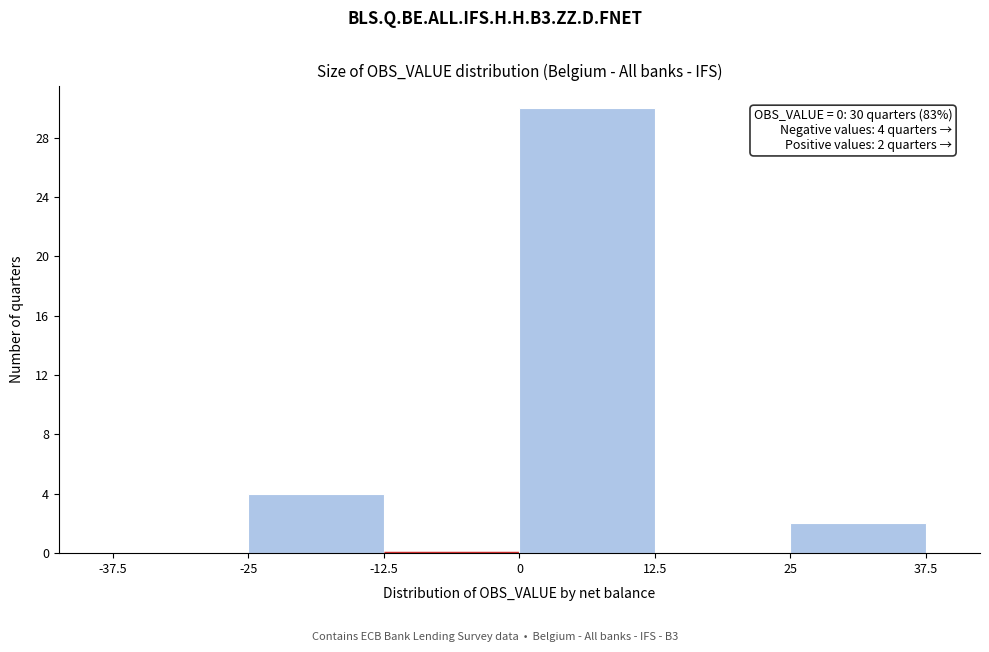

Which range on the x-axis has the tallest bar?

0 to 12.5